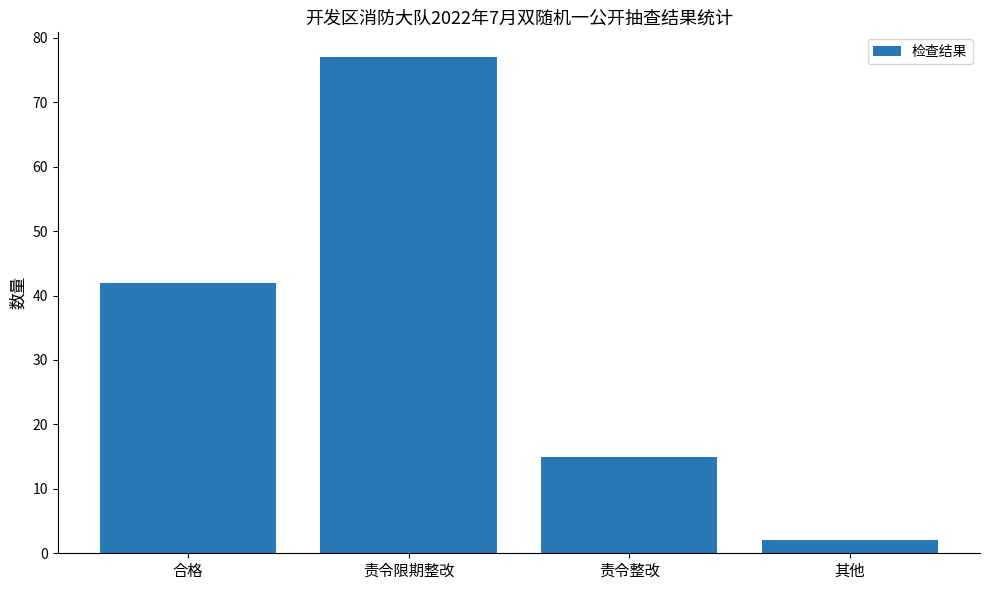

What is the difference between the maximum and minimum values?

75